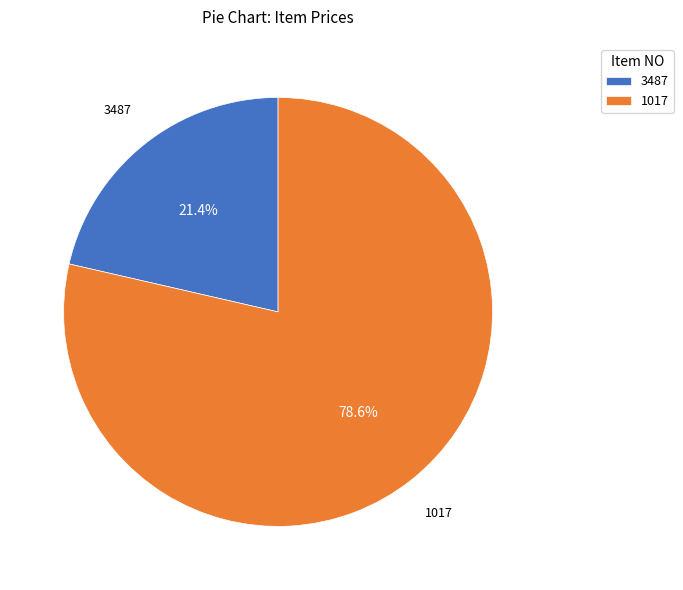

To the nearest percent, what is the difference between the largest and smallest slice percentages?

57%